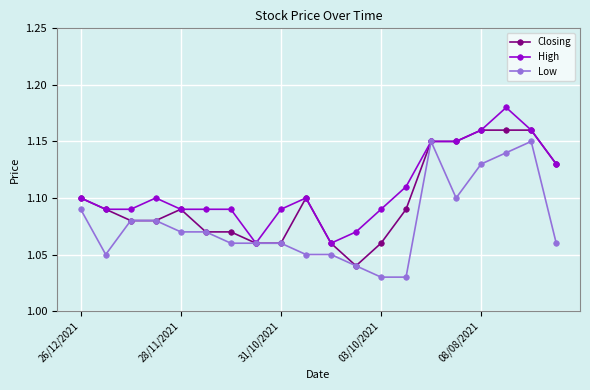

How many lines are shown in the chart?

3